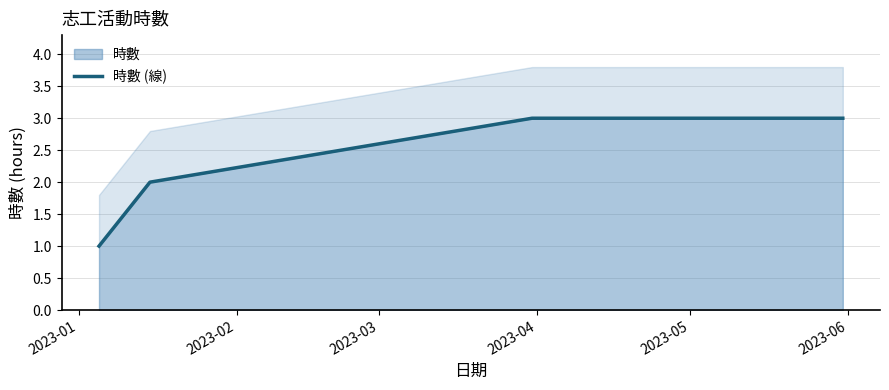

What is the value of the 1st point from the left?

1